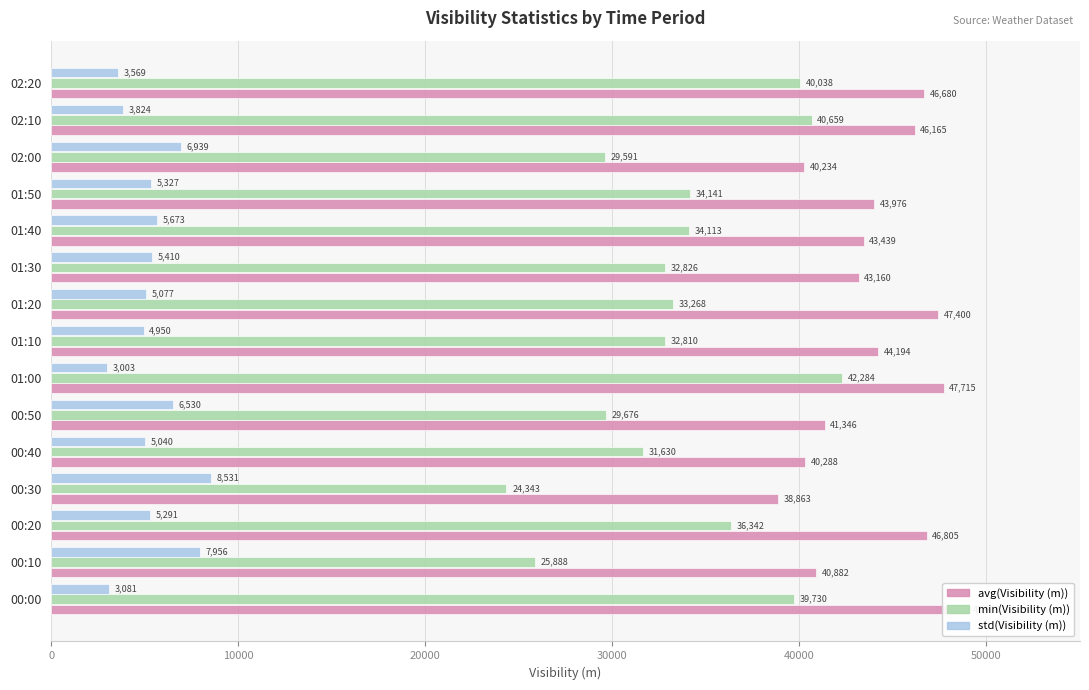

List the series in order of their peak value, lowest first.

std(Visibility (m)), min(Visibility (m)), avg(Visibility (m))